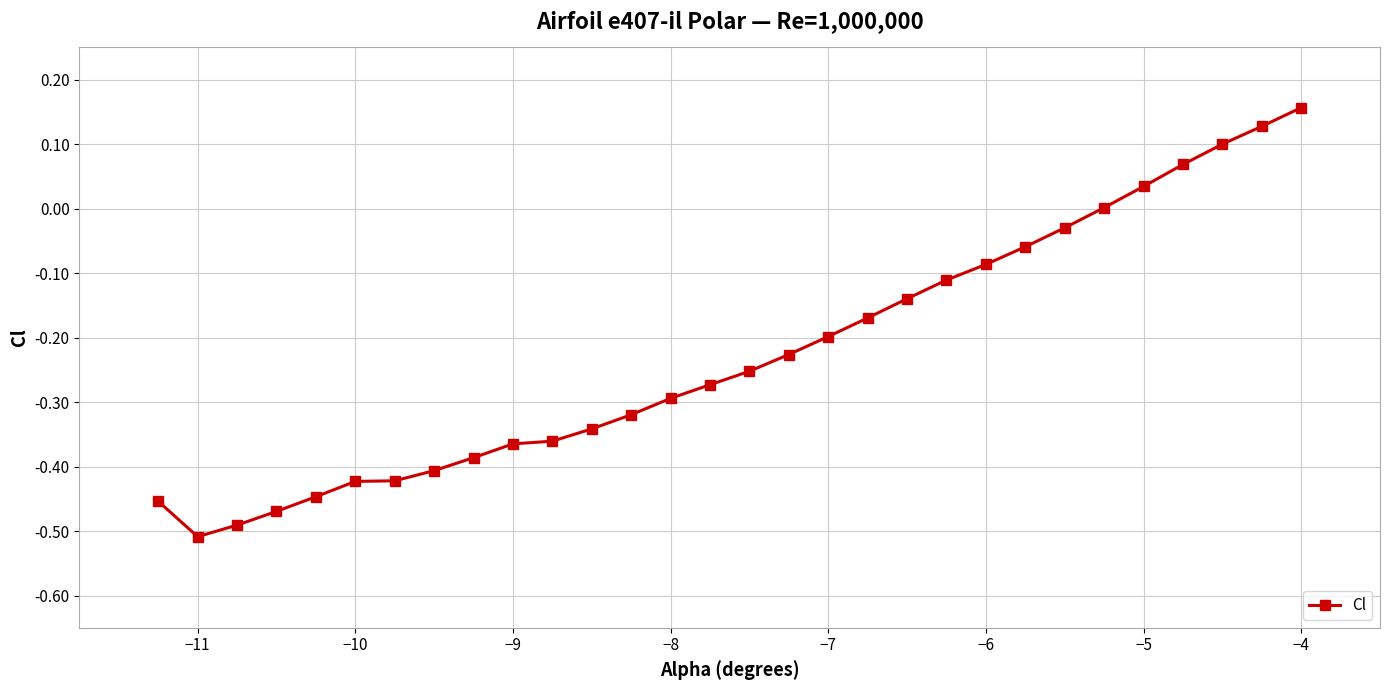

Count the number of categories in the chart.

30